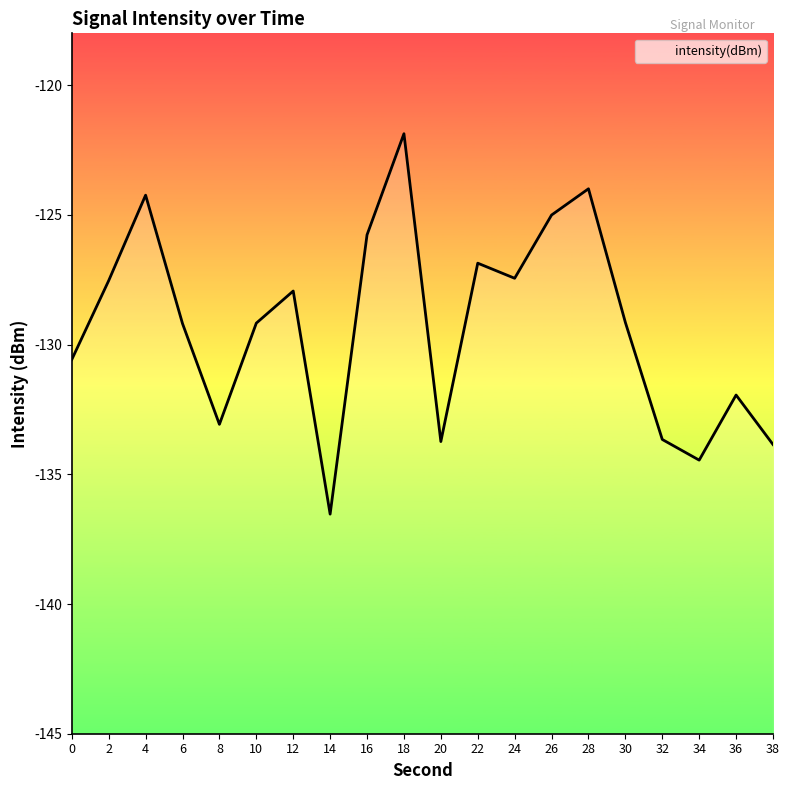

What is the sum of the values at 28 and 2?

-251.5